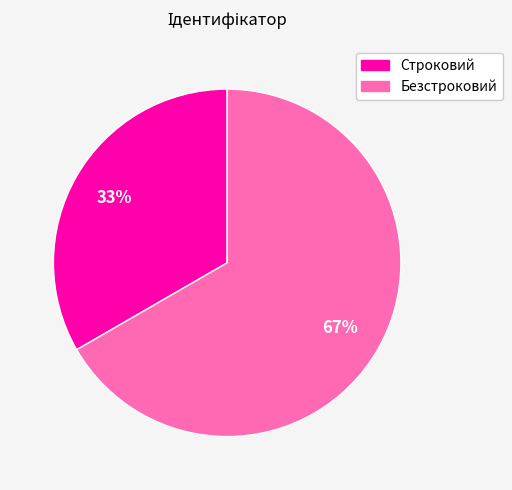

Is it true that Строковий is 48% of the pie?

False